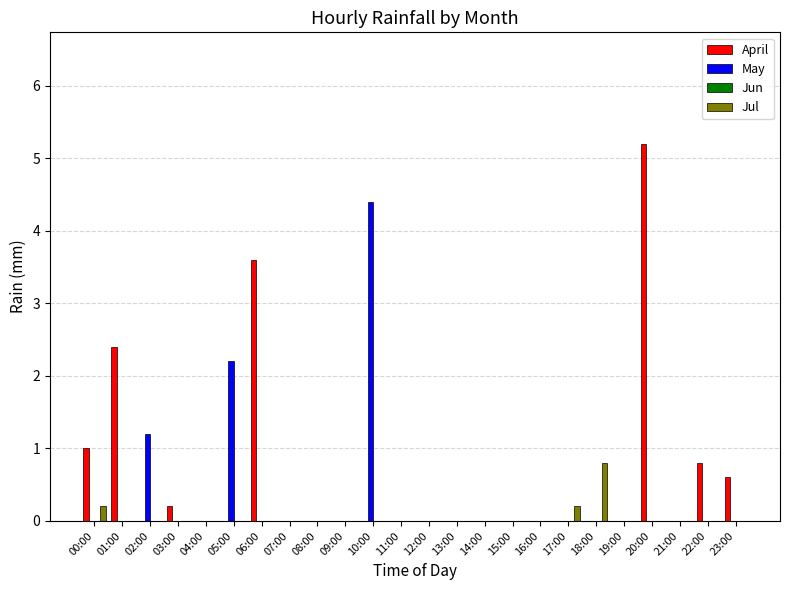

Between 00:00 and 21:00, which series saw the biggest shift?

April